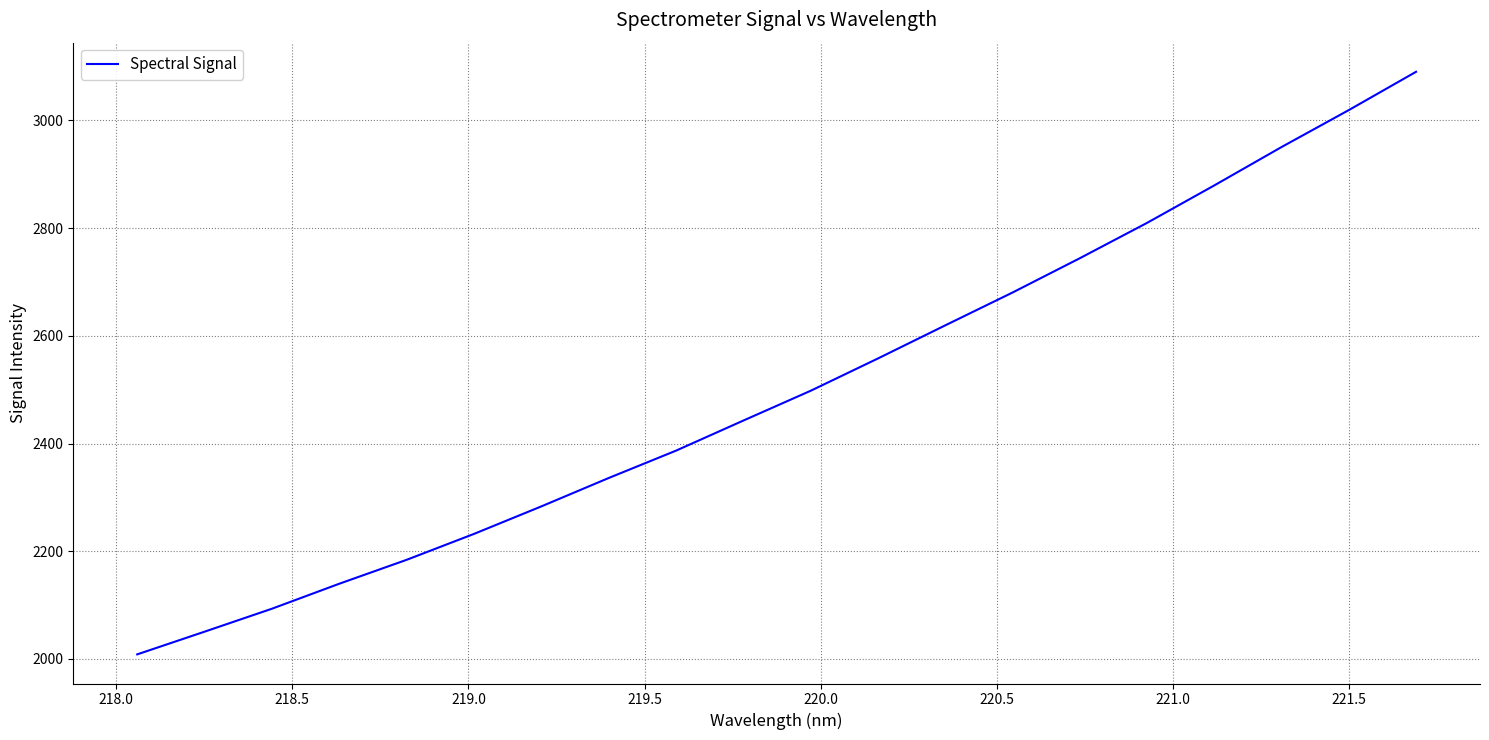

True or false: the data has more than 2 interior local peaks.

False